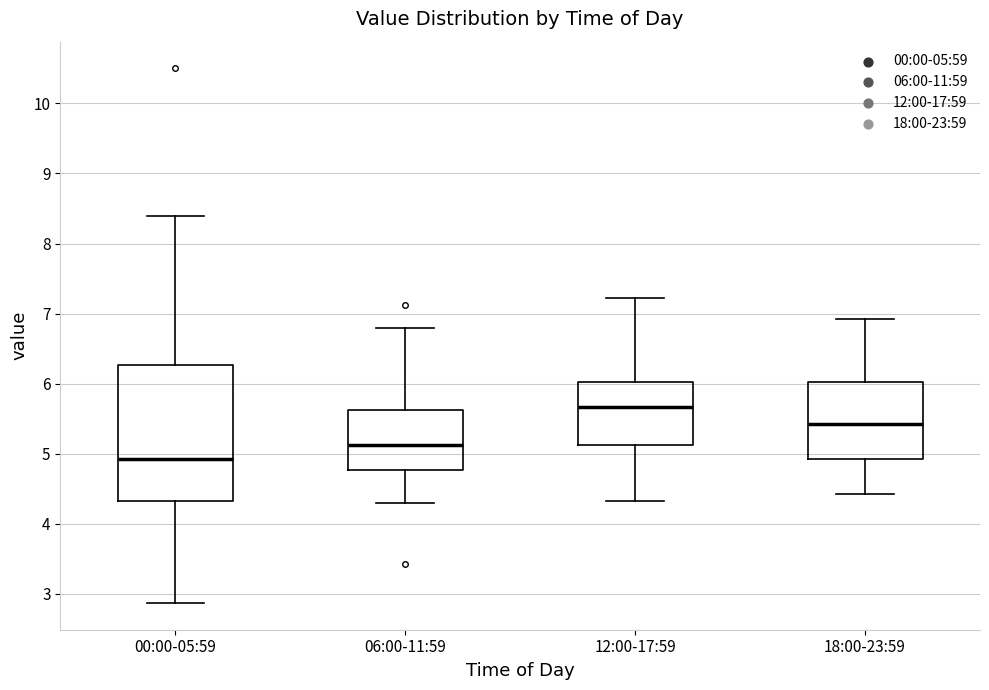

Which box has the lowest median line?

00:00-05:59